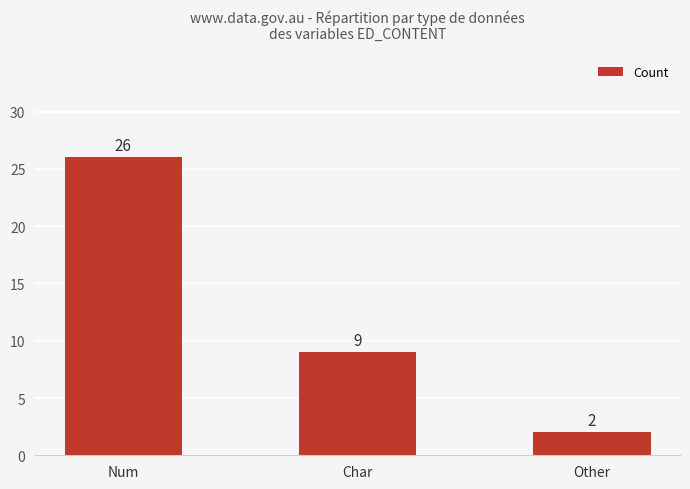

What is the label of the 3rd bar from the right?

Num